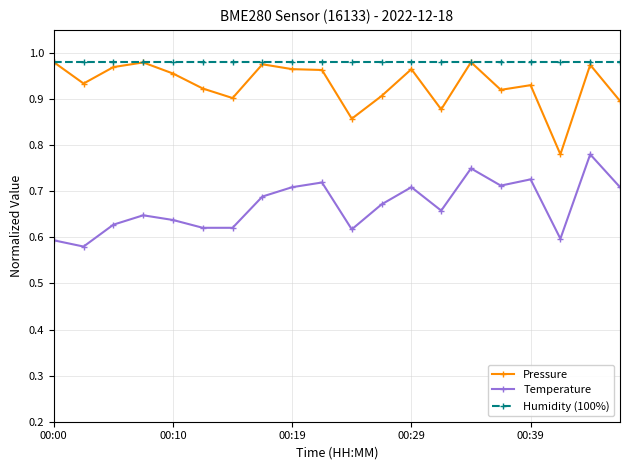

Count the Temperature values in the range 0 to 1.

20